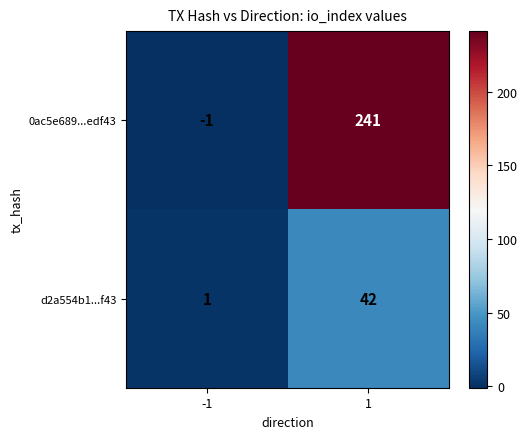

Count the number of categories in the chart.

2